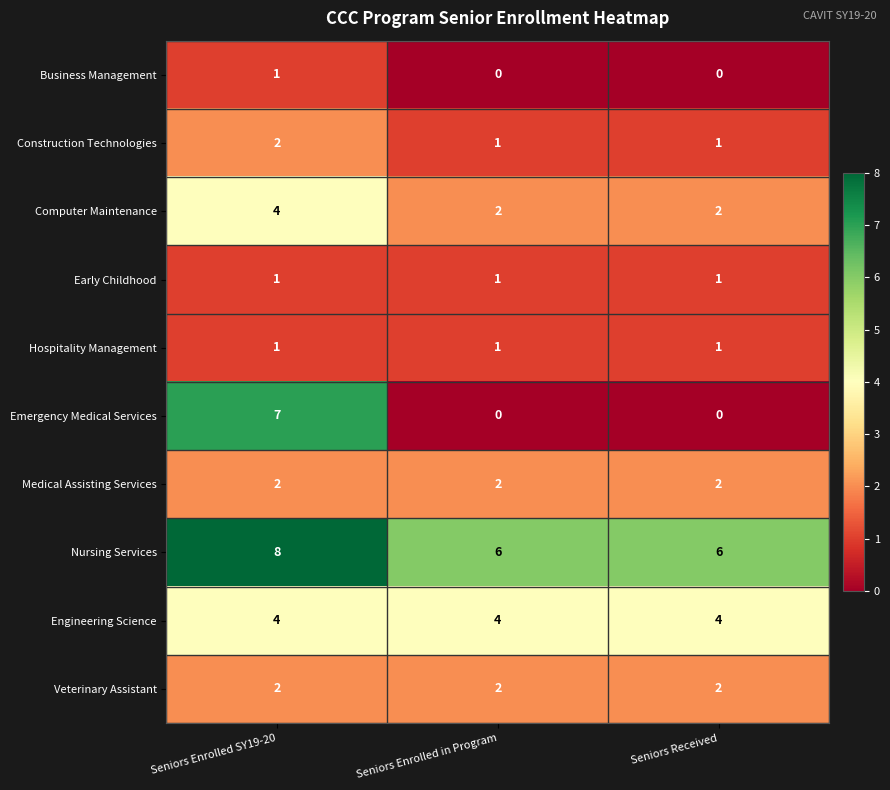

The Veterinary Assistant series shows 4 at Seniors Enrolled in Program. True or false?

False